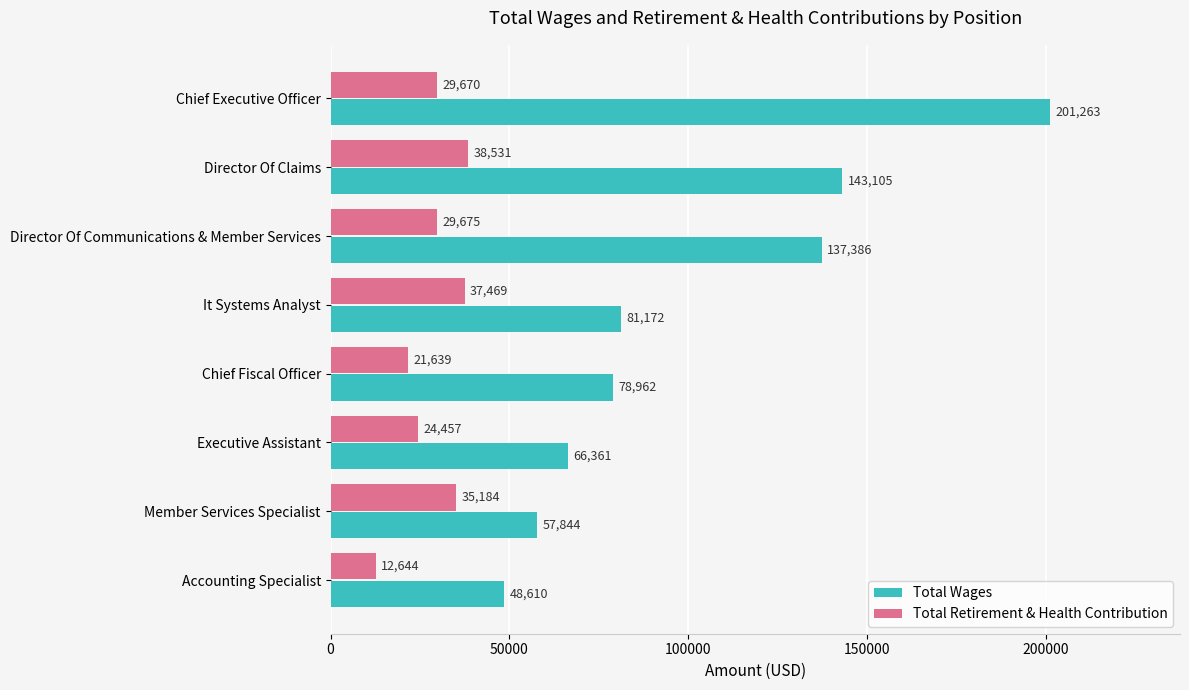

What is the sum of all Total Wages values?

814703